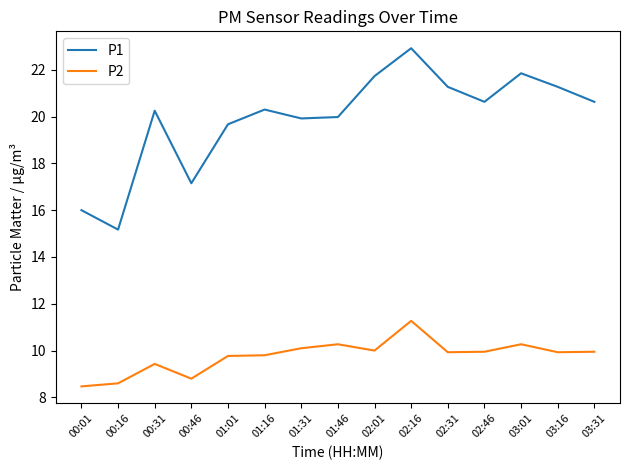

Which series changed the most between 00:01 and 03:01?

P1